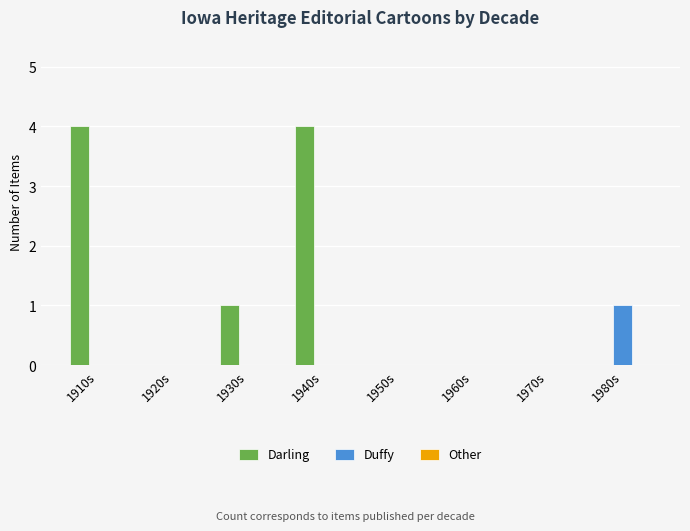

What is the total value across all series at 1940s?

4